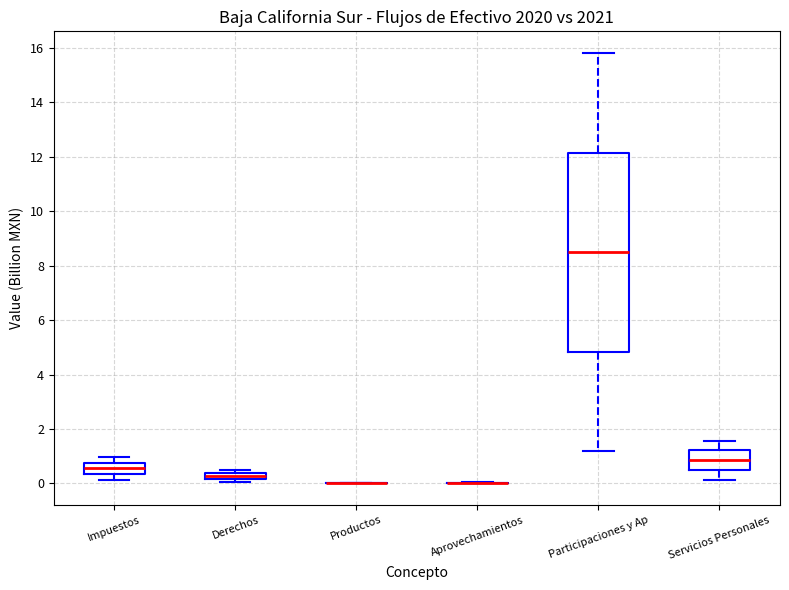

Where is the lower edge of the box for Servicios Personales on the y-axis? The values are not printed on the chart, so give them approximately, as read against the axis.

0.4